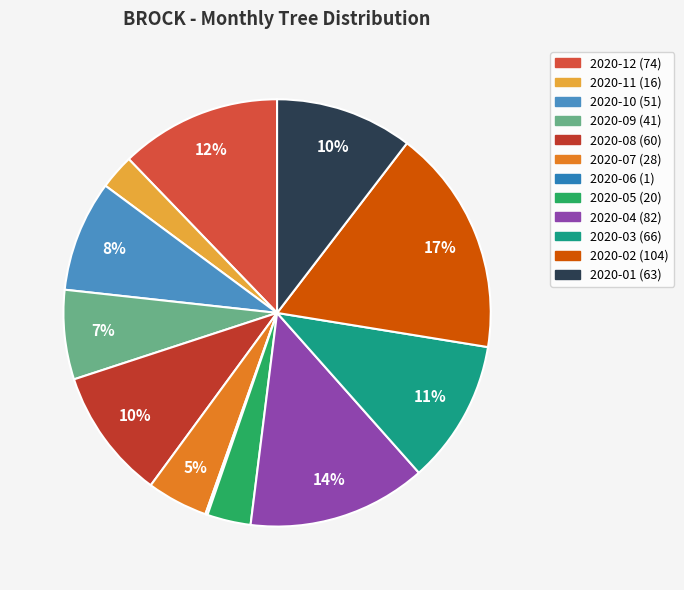

What percentage is the 2020-09 slice, to the nearest percent?

7%